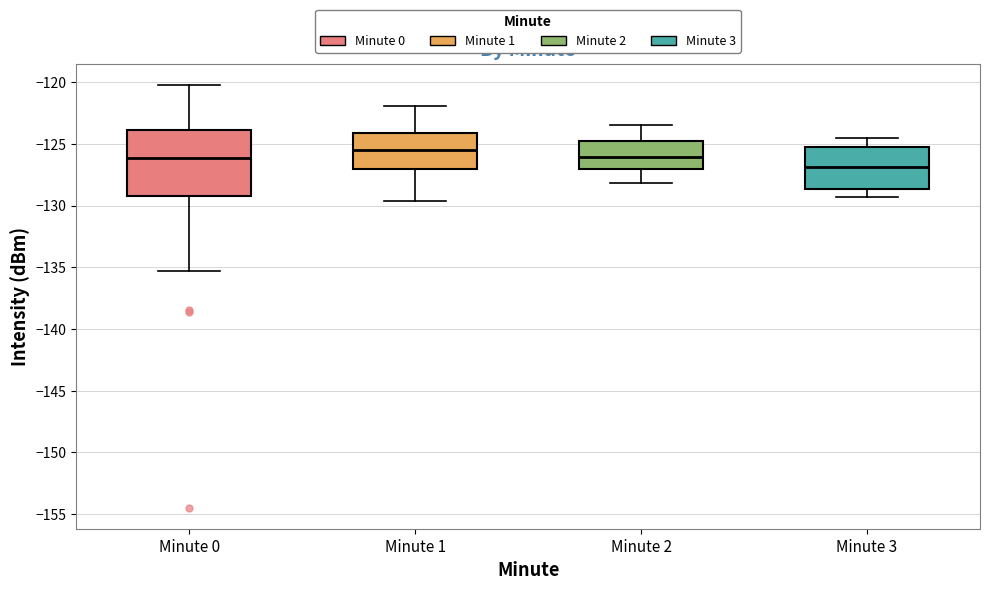

Comparing the boxes themselves (not the whiskers), which one is the tallest?

Minute 0